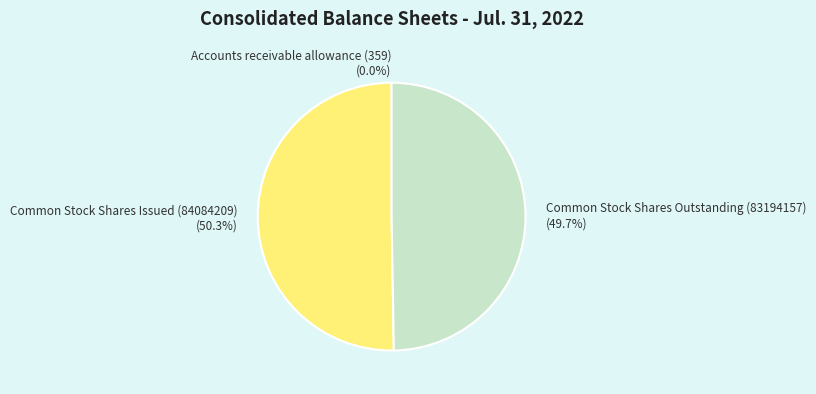

What is the ratio of the value at Common Stock Shares Issued (84084209) (50.3%) to the value at Common Stock Shares Outstanding (83194157) (49.7%)?

1.0